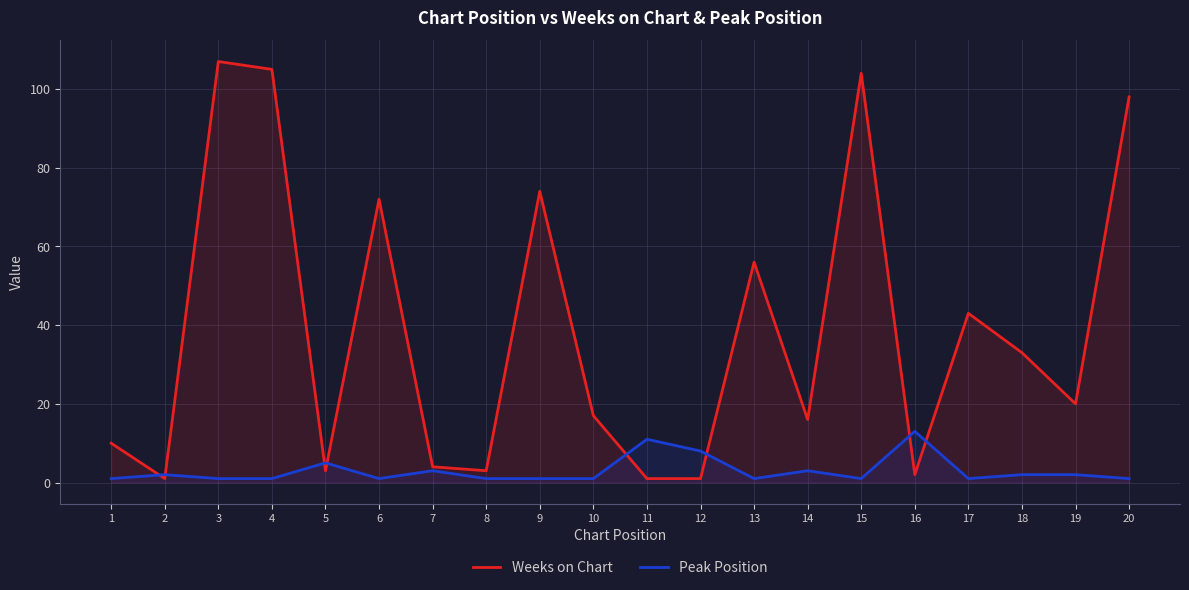

How many values in the Weeks on Chart series are below 20?

10